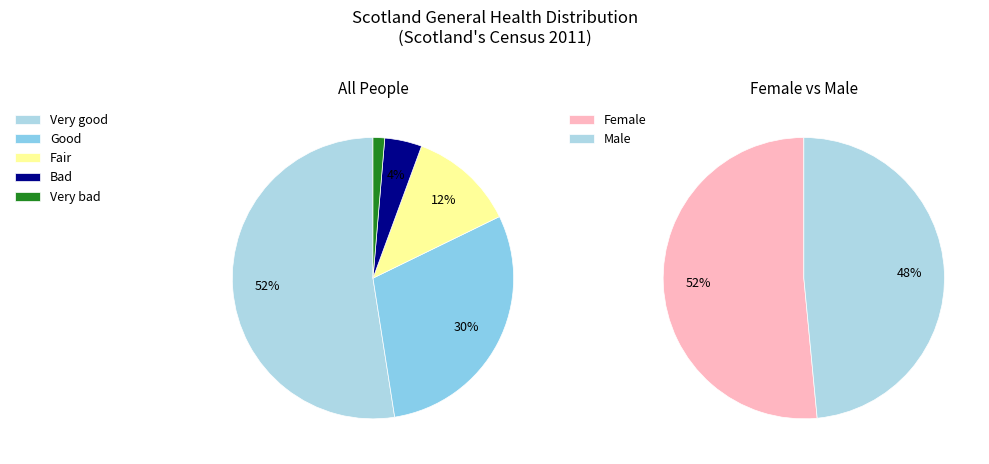

Which category accounts for the majority?

Very good